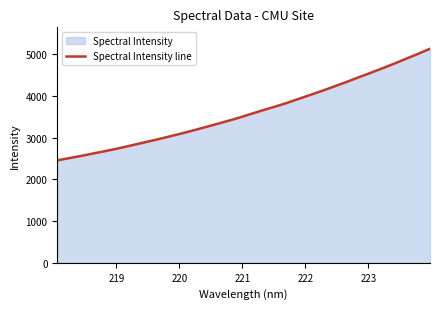

What is the difference between the maximum and minimum values?

2676.7